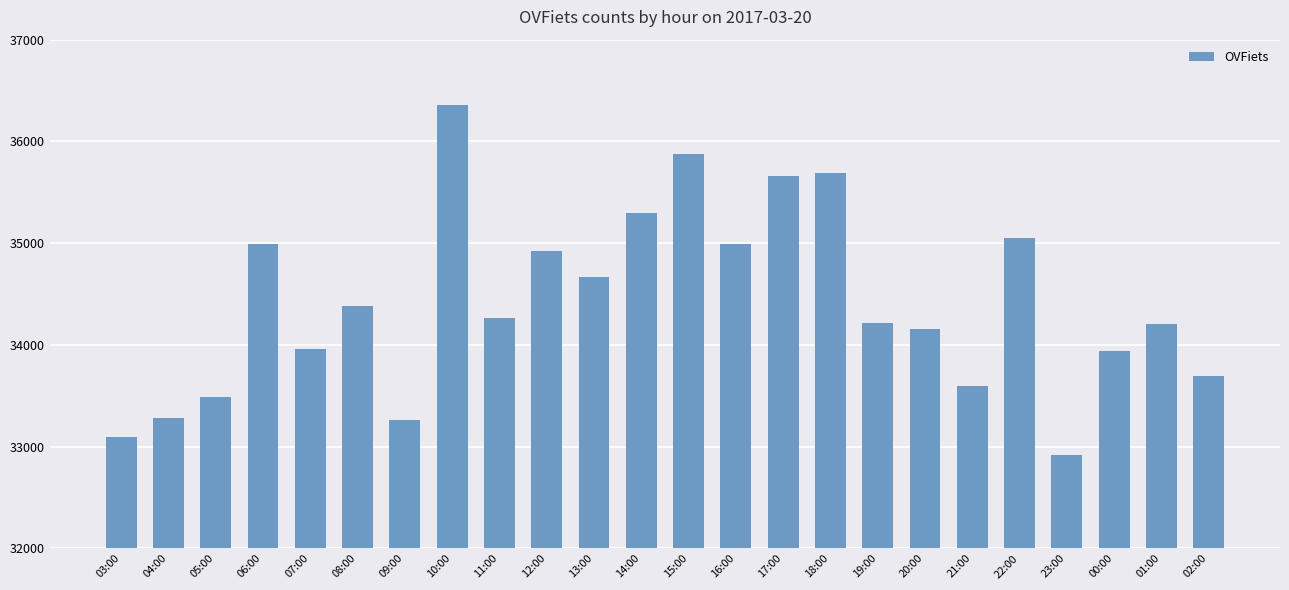

What is the label of the 17th bar from the left?

19:00